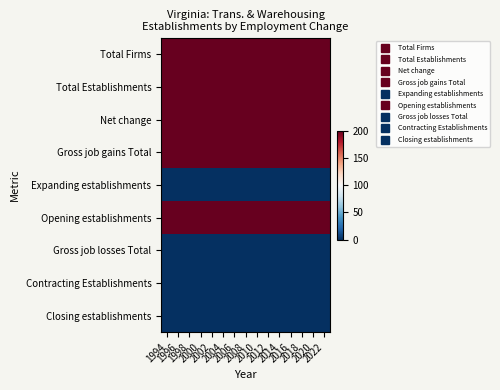

Which series has the largest total across all categories?

Total Firms